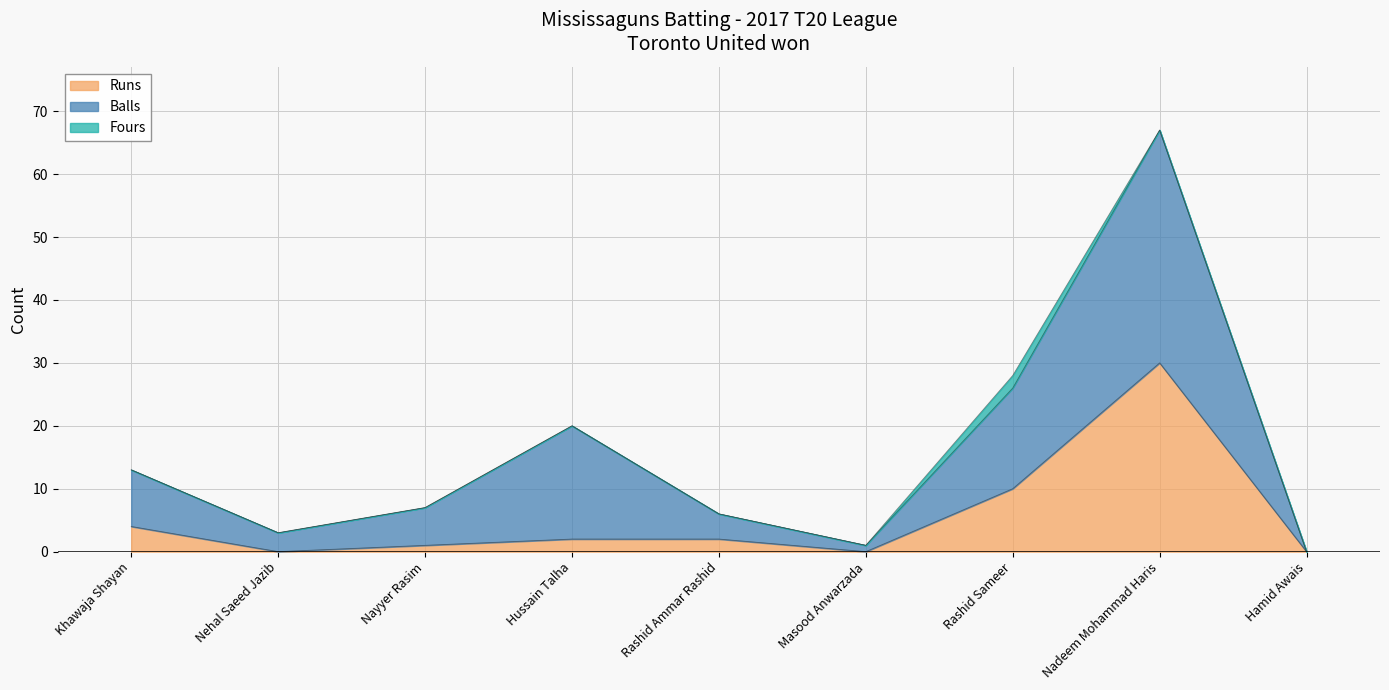

Is it true that Runs equals 0 at Hamid Awais?

True